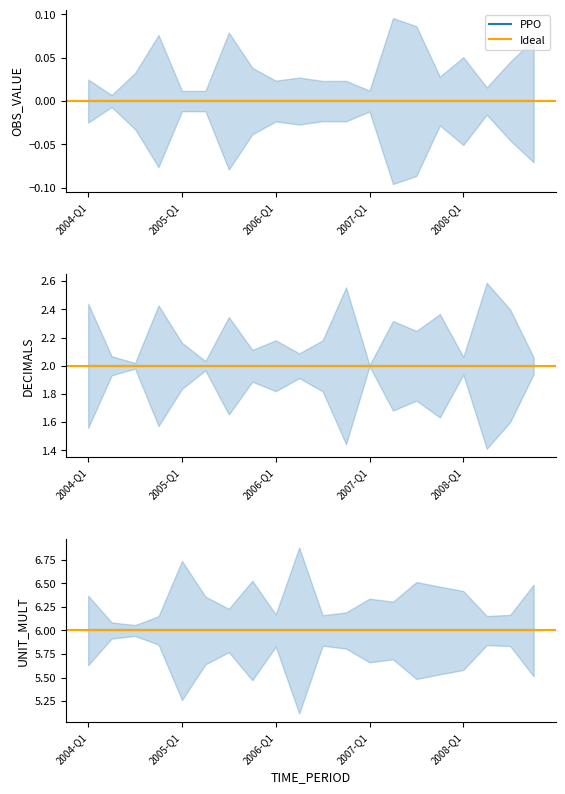

At which category does the chart reach its minimum across all series?

2004-Q1